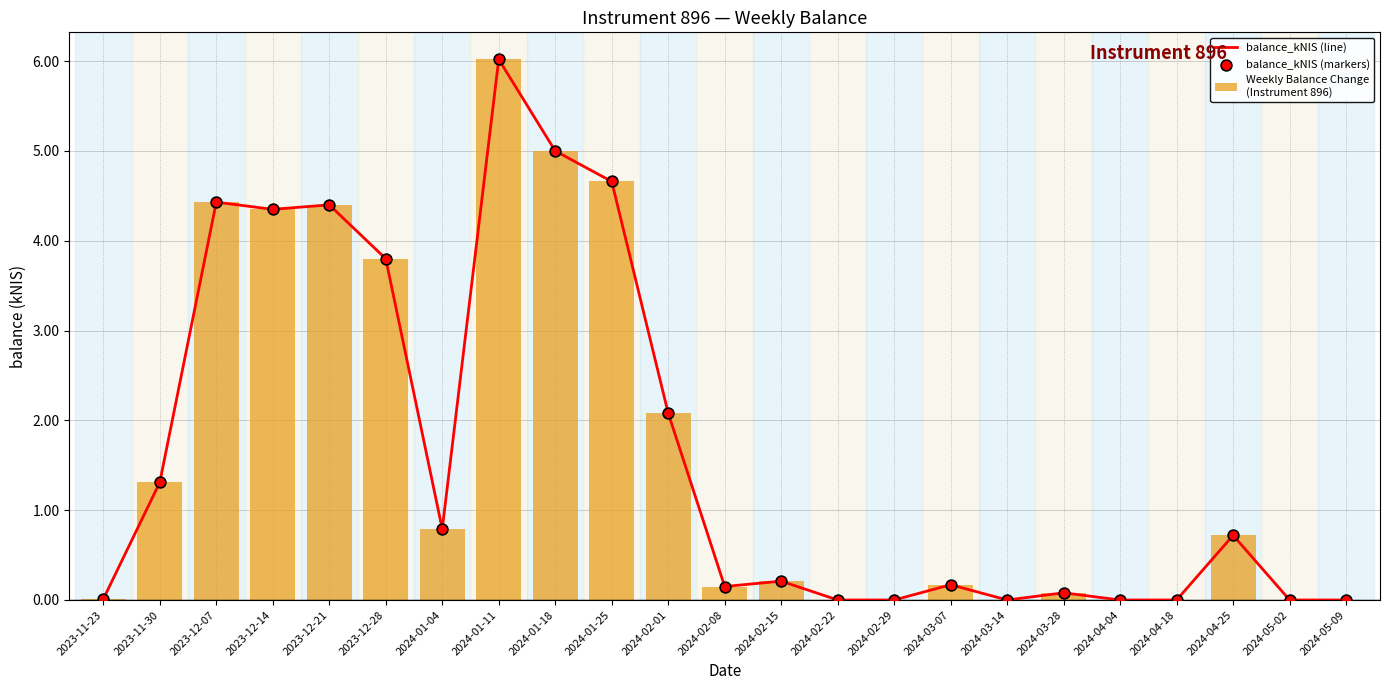

Which series reaches the maximum Y coordinate?

balance_kNIS (line)